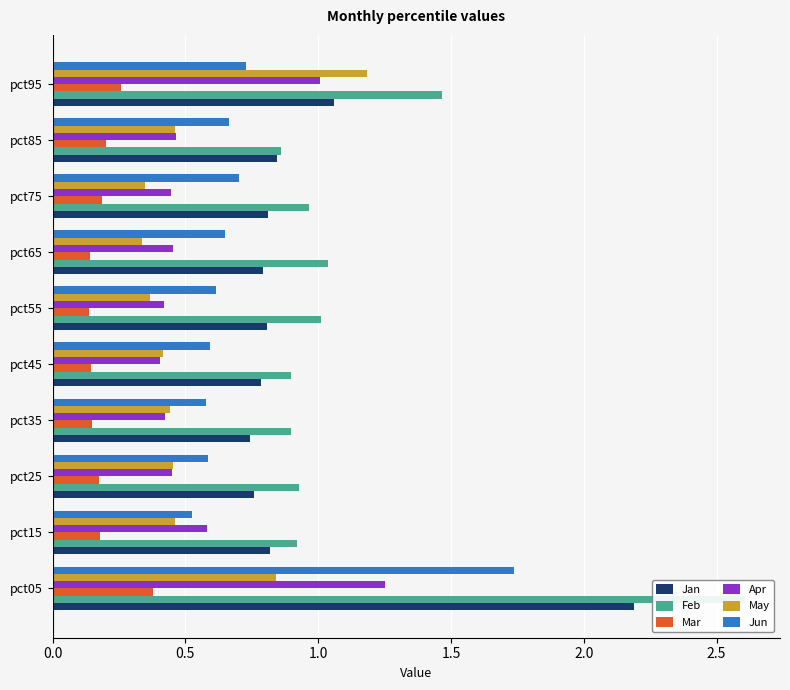

How many data points does each series have?

10